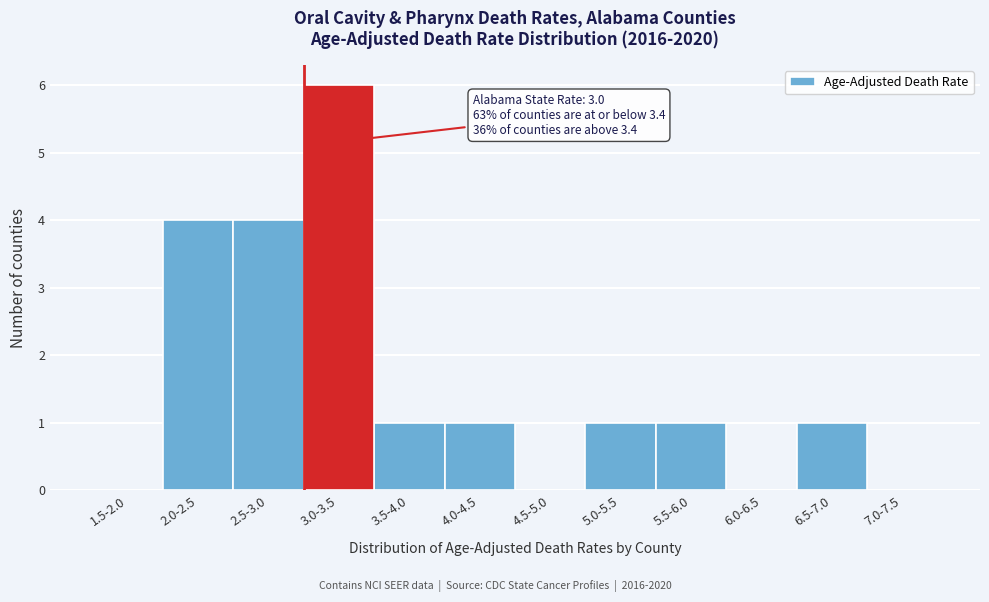

Reading right to left, what are all the values shown in this chart?

7.0-7.5=0	6.5-7.0=1	6.0-6.5=0	5.5-6.0=1	5.0-5.5=1	4.5-5.0=0	4.0-4.5=1	3.5-4.0=1	3.0-3.5=6	2.5-3.0=4	2.0-2.5=4	1.5-2.0=0